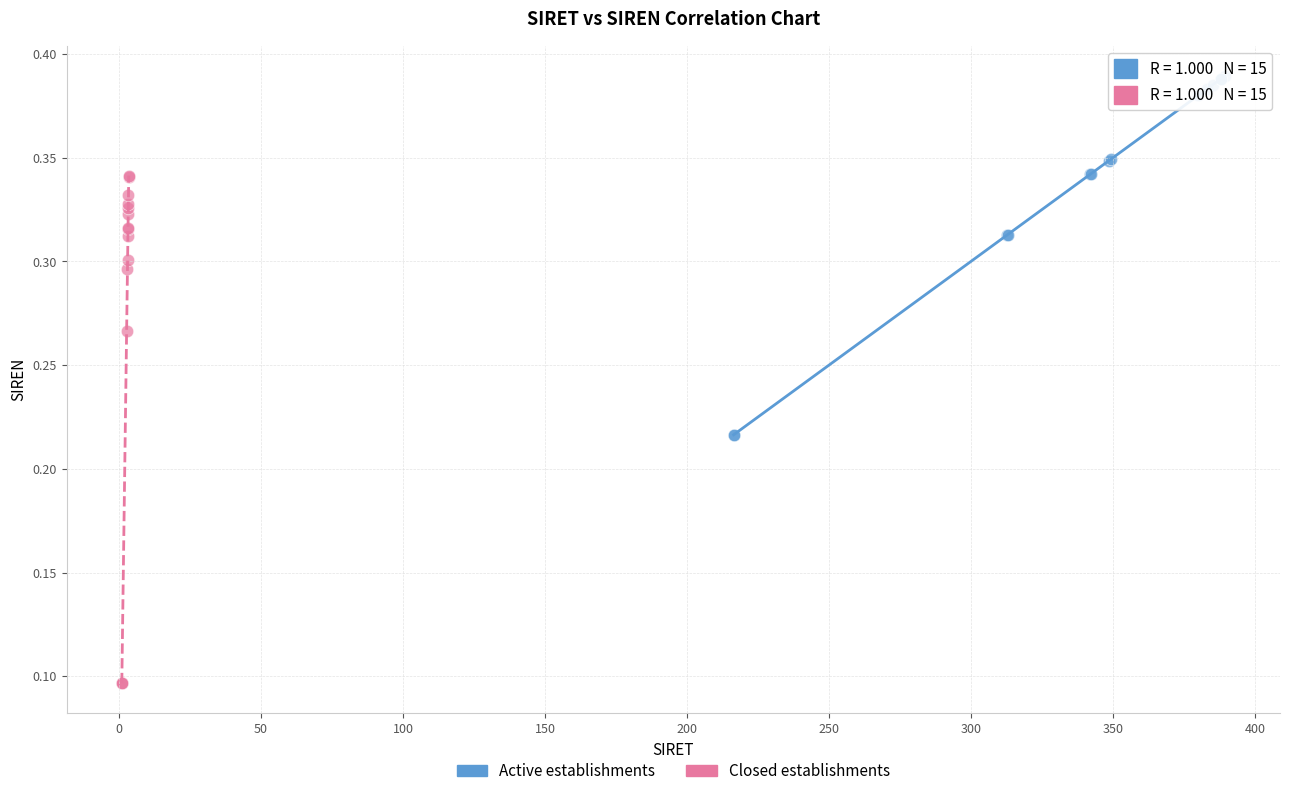

Which series has the widest spread of Y values?

Closed establishments